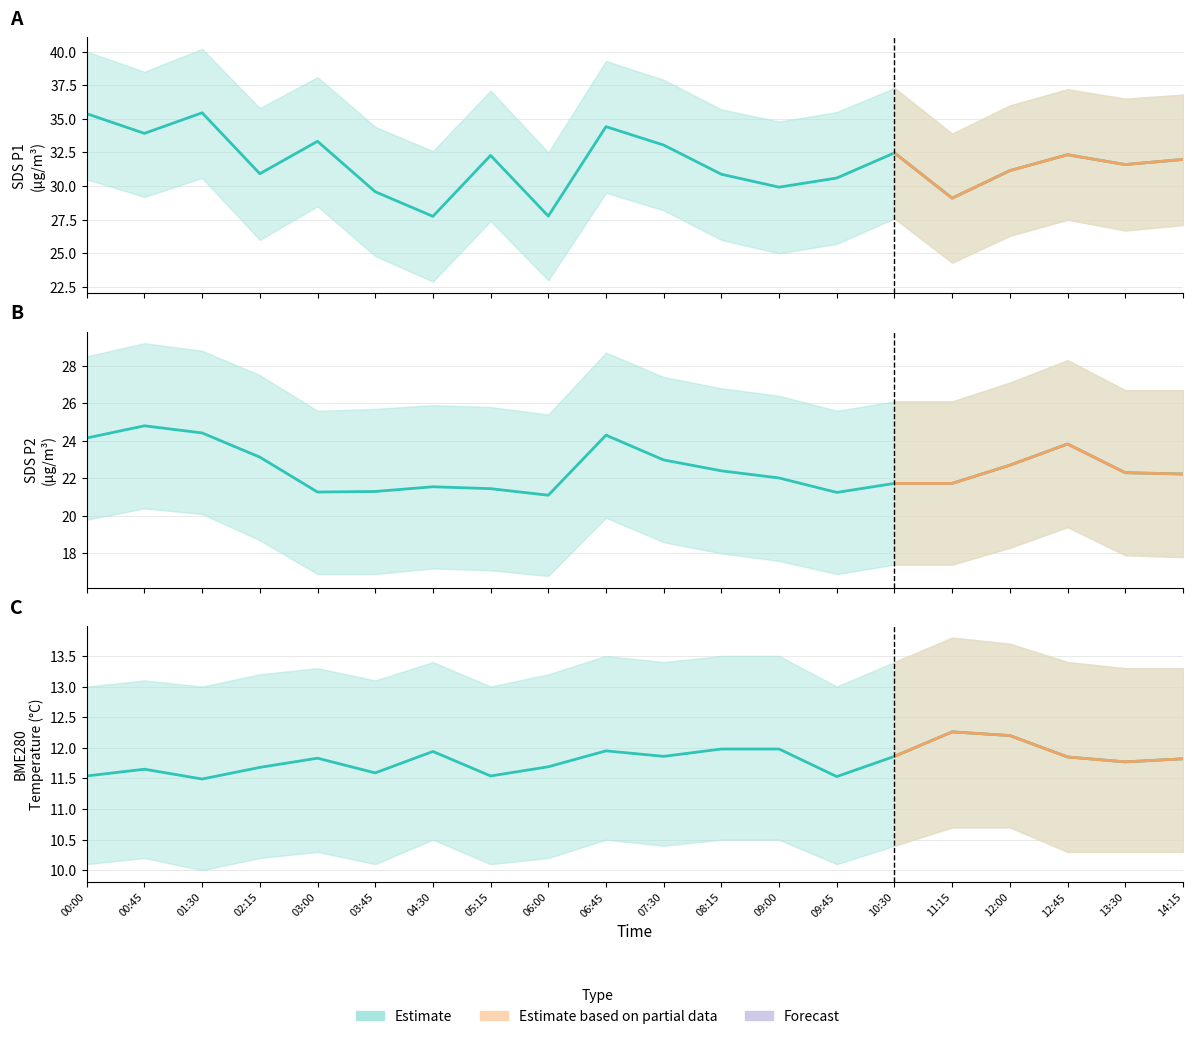

How many lines are shown in the chart?

3